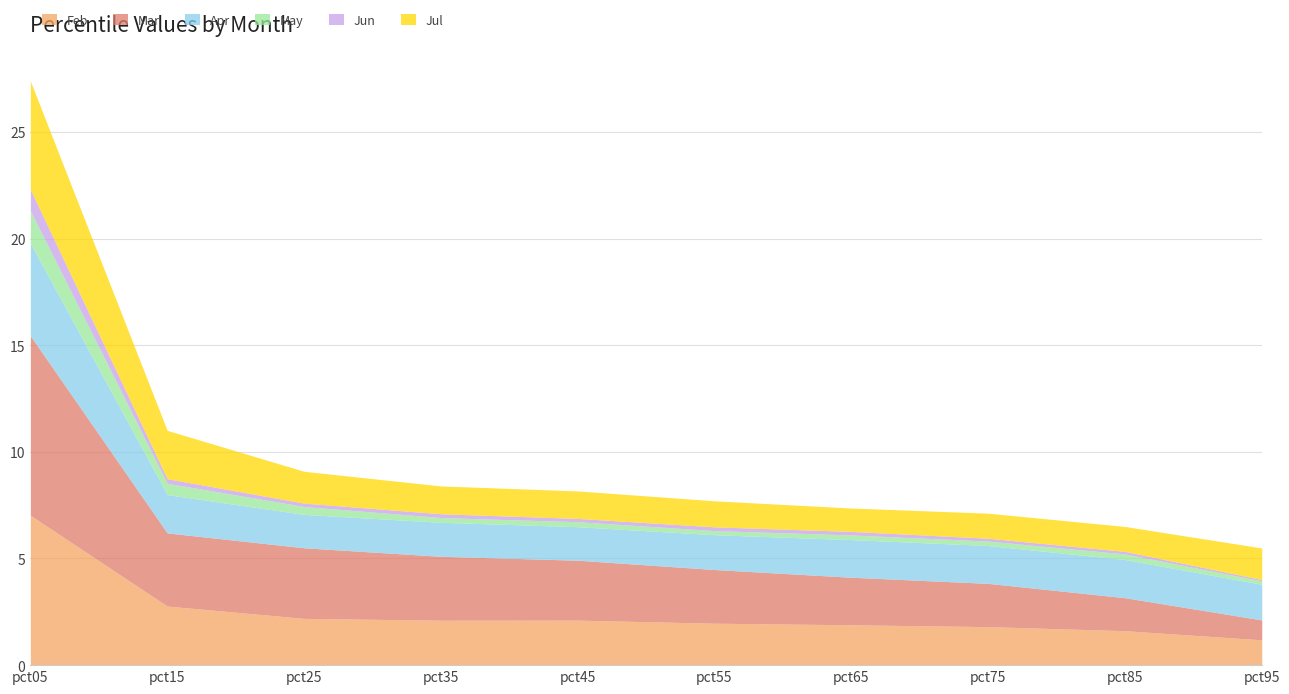

At which label is Jul closest to 3?

pct15